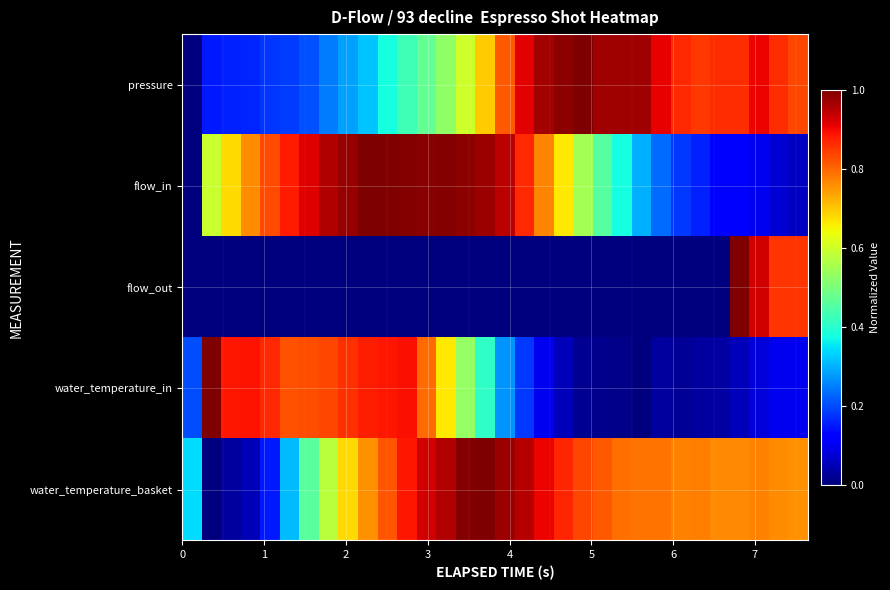

At how many categories does at least one series exceed 0?

32